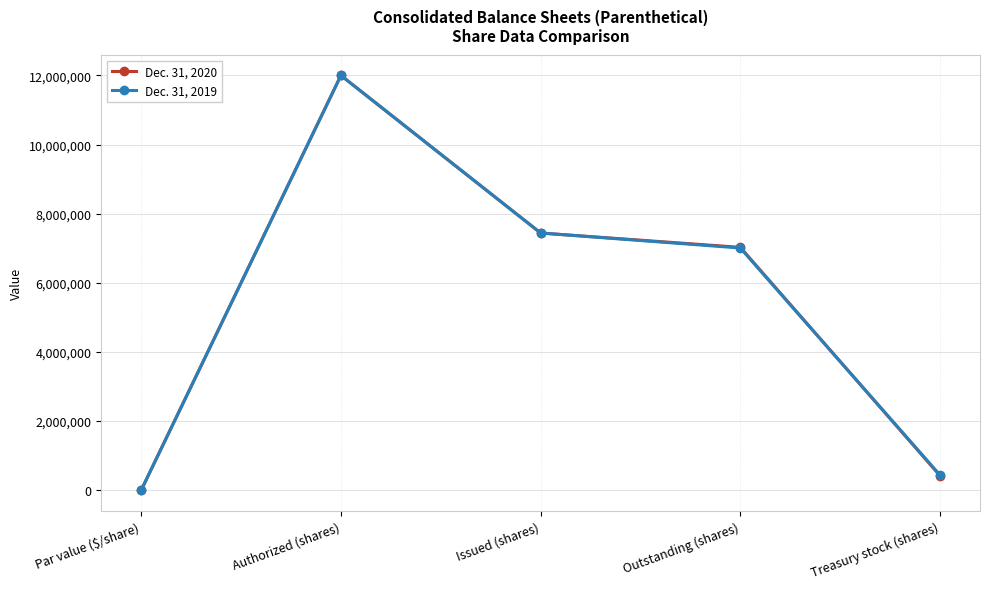

Is it true that Dec. 31, 2020 equals 9289211 at Outstanding (shares)?

False